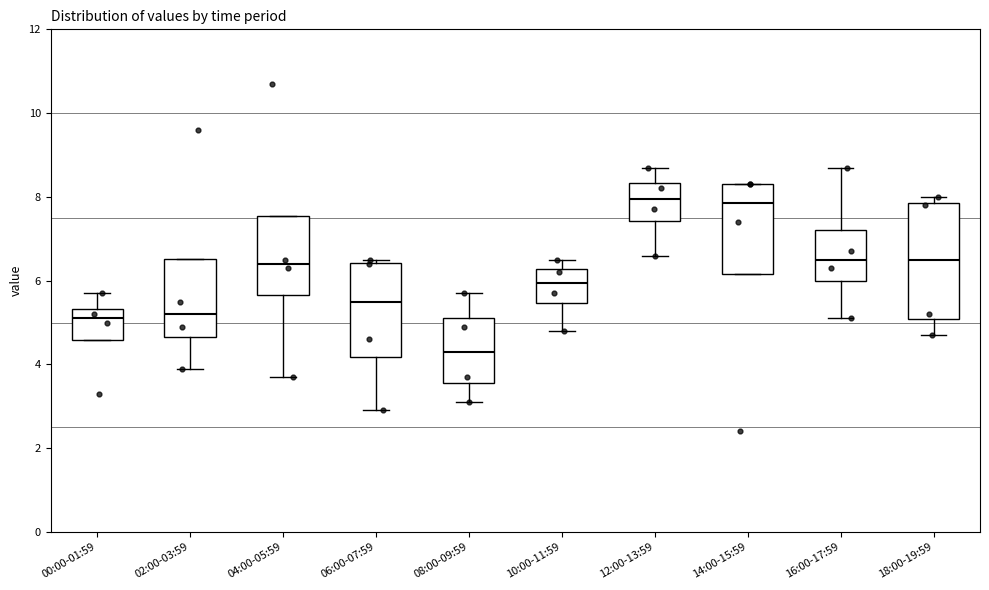

Reading left to right, transcribe this box plot: for each box, give where its median line is, the range the box spans, and where its two whiskers end, as read against the y-axis. The values are not printed on the chart, so give them approximately, as read against the axis.

00:00-01:59: median 5.2, box 4.6 to 5.4, whiskers 4.6 to 5.8
02:00-03:59: median 5.2, box 4.6 to 6.6, whiskers 4.0 to 6.6
04:00-05:59: median 6.4, box 5.6 to 7.6, whiskers 3.8 to 7.6
06:00-07:59: median 5.6, box 4.2 to 6.4, whiskers 3.0 to 6.6
08:00-09:59: median 4.4, box 3.6 to 5.2, whiskers 3.2 to 5.8
10:00-11:59: median 6.0, box 5.4 to 6.2, whiskers 4.8 to 6.6
12:00-13:59: median 8.0, box 7.4 to 8.4, whiskers 6.6 to 8.8
14:00-15:59: median 7.8, box 6.2 to 8.4, whiskers 6.2 to 8.4
16:00-17:59: median 6.6, box 6.0 to 7.2, whiskers 5.2 to 8.8
18:00-19:59: median 6.6, box 5.0 to 7.8, whiskers 4.8 to 8.0